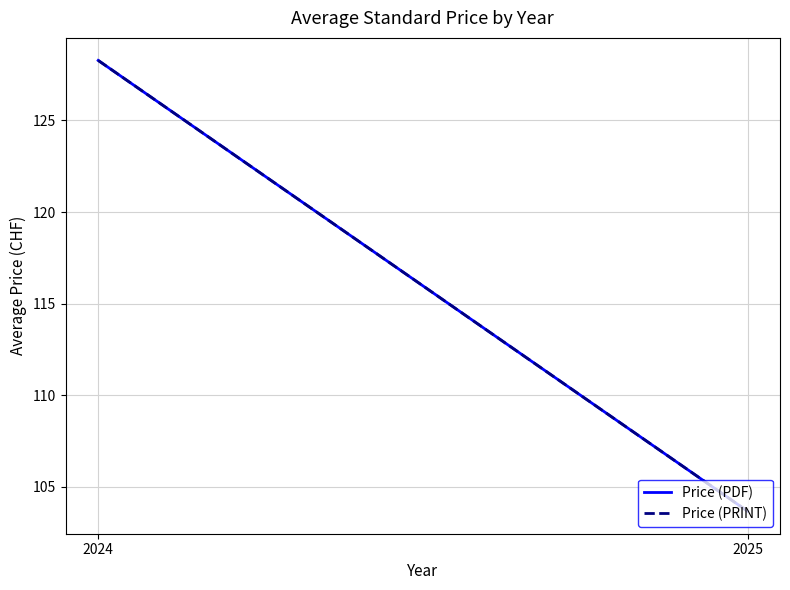

Reading left to right, extract all data points from this chart.

Price (PDF): 2024=128.3	2025=103.7
Price (PRINT): 2024=128.3	2025=103.7